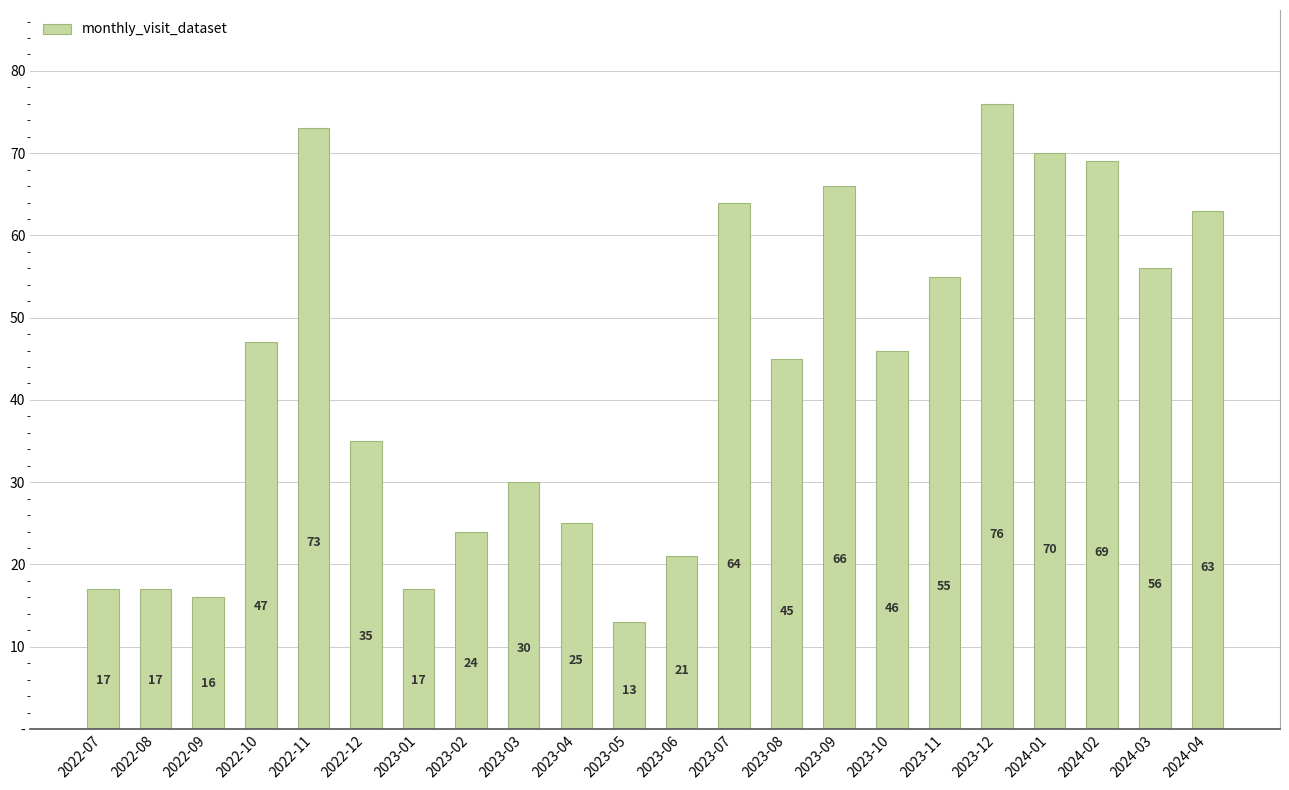

Does the chart contain any negative values?

No